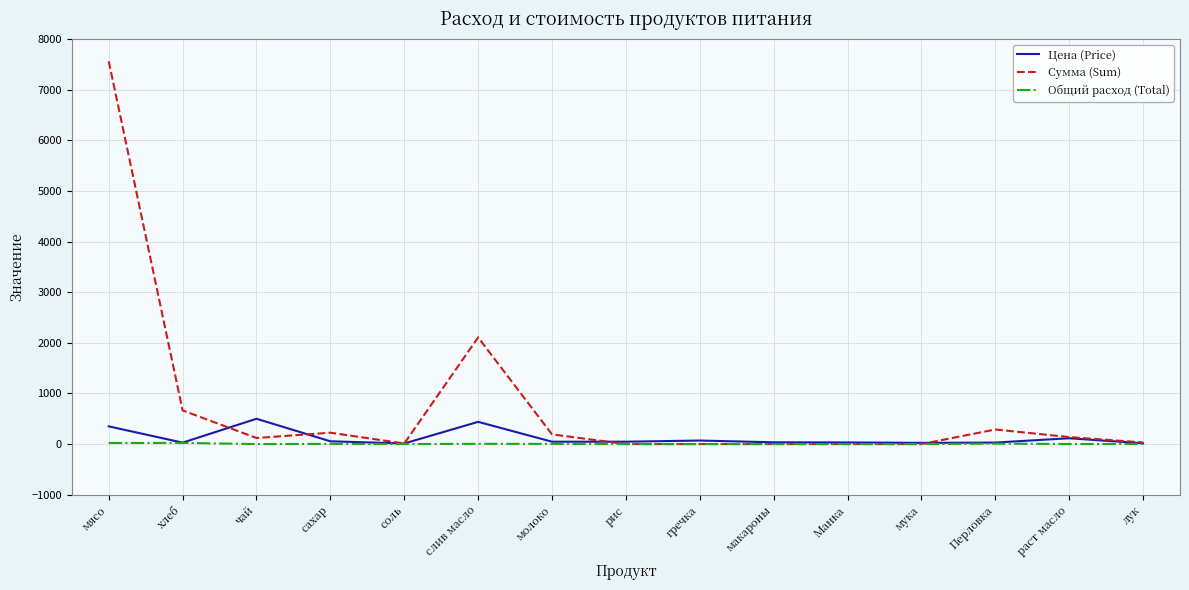

What is the sum of the Сумма (Sum) values at чай and гречка?

120.0